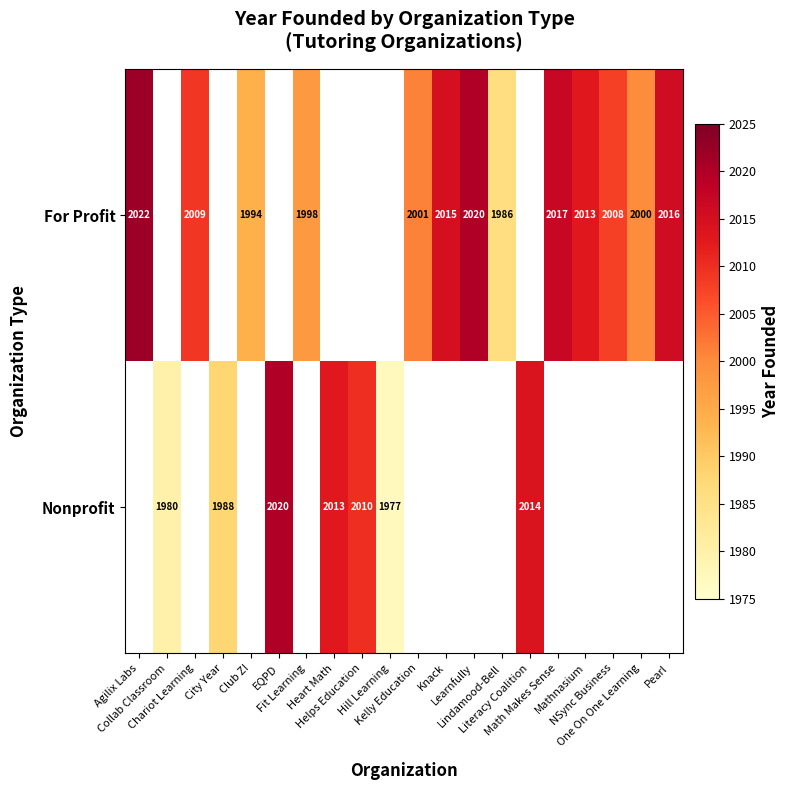

True or false: Nonprofit has a value of 1980.0 at Collab Classroom.

True